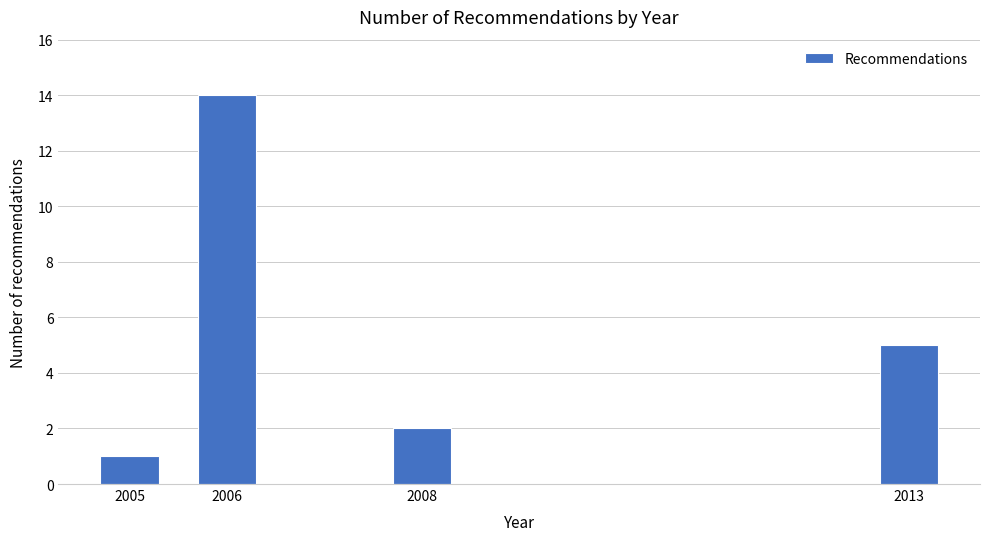

Reading left to right, extract all data points from this chart.

2005=1	2006=14	2008=2	2013=5